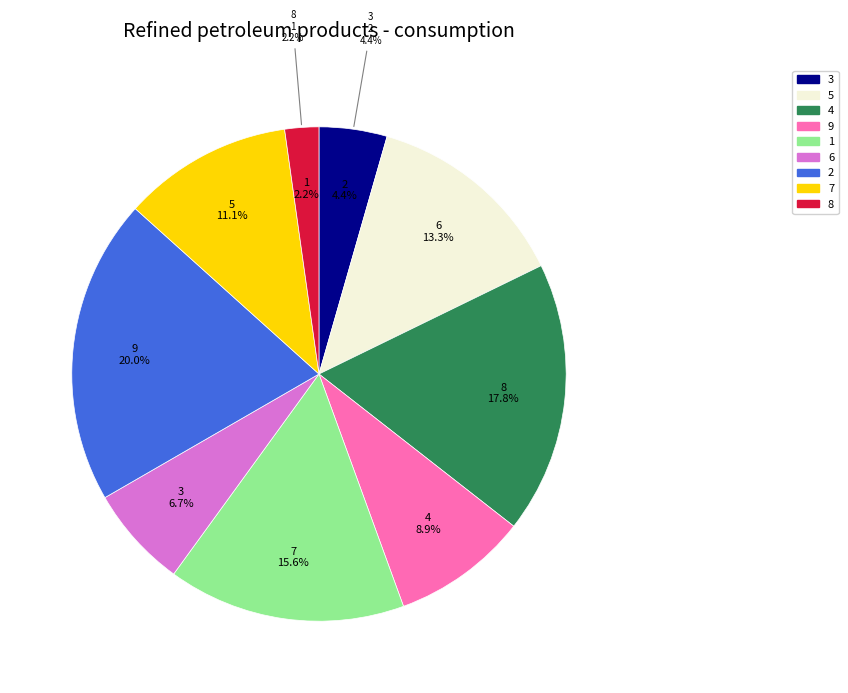

Which category has the biggest portion of the pie?

2